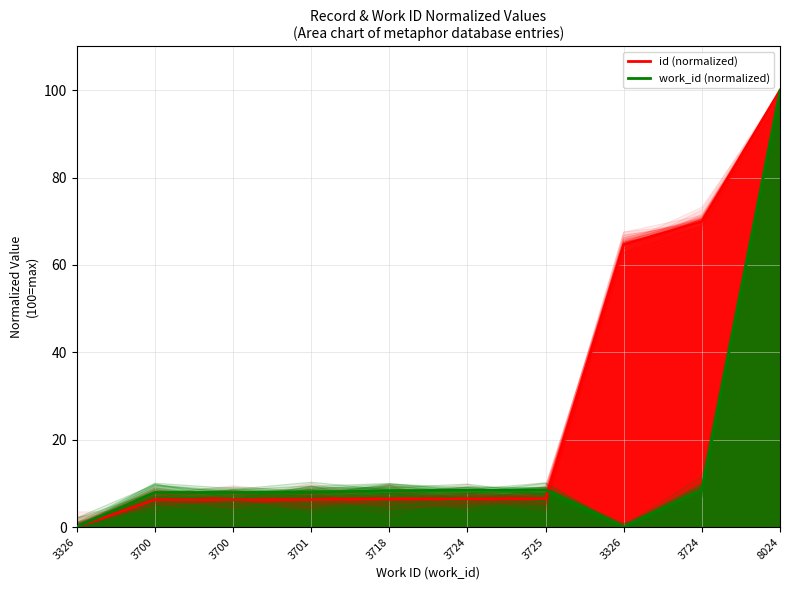

True or false: id series has a value of 6.3 at 3700.

True